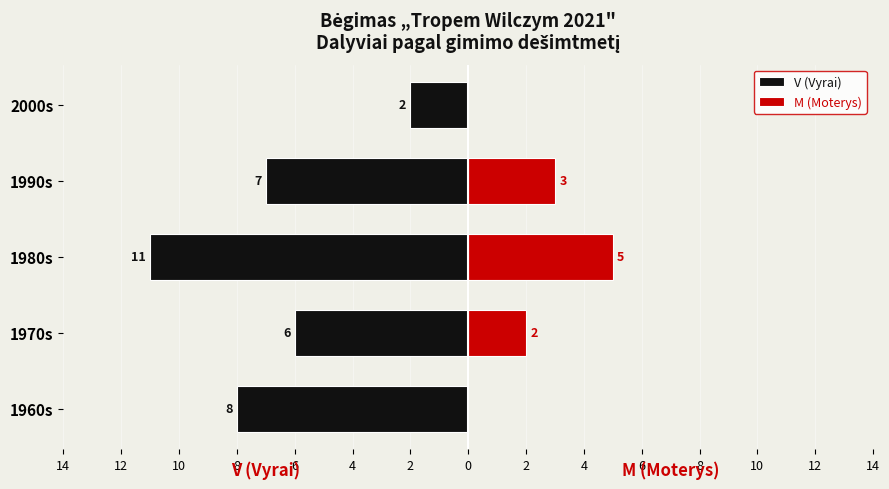

What is the difference between the maximum and minimum values in the V (Vyrai) series?

9